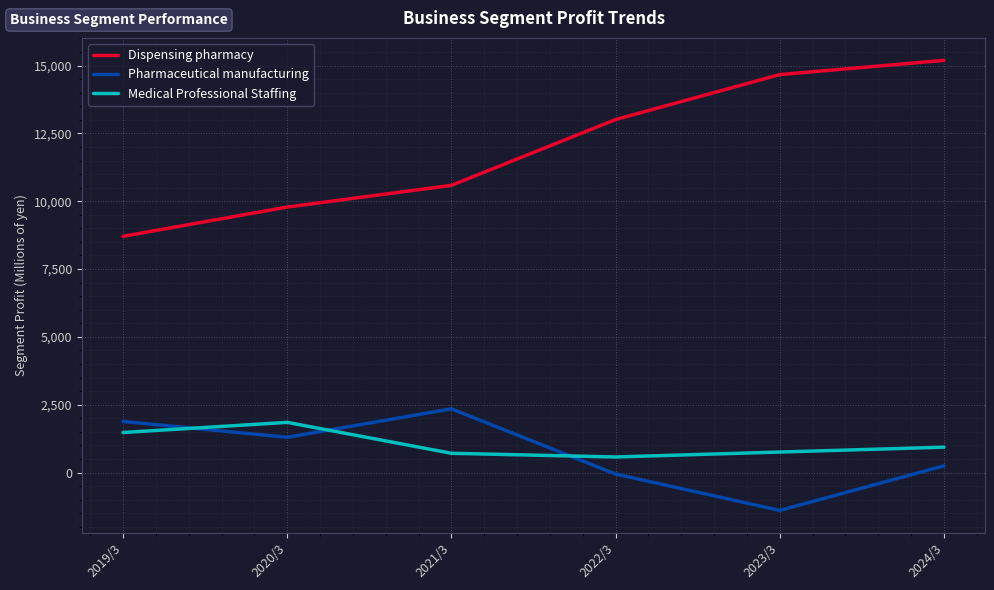

At which label does Pharmaceutical manufacturing reach its peak?

2021/3